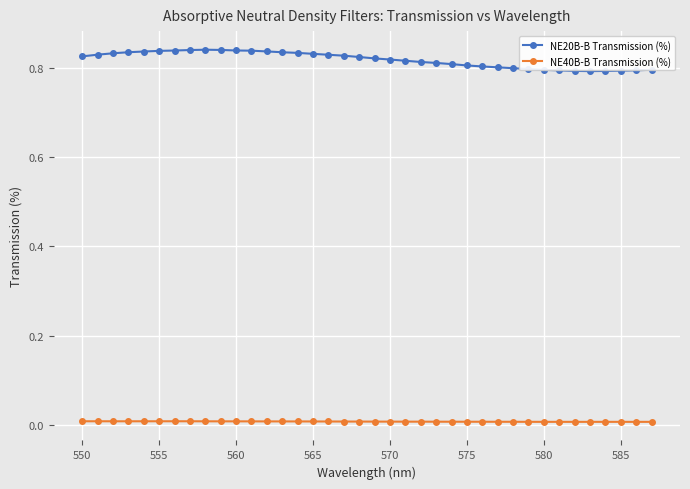

List the series in order of their peak value, highest first.

NE20B-B Transmission (%), NE40B-B Transmission (%)